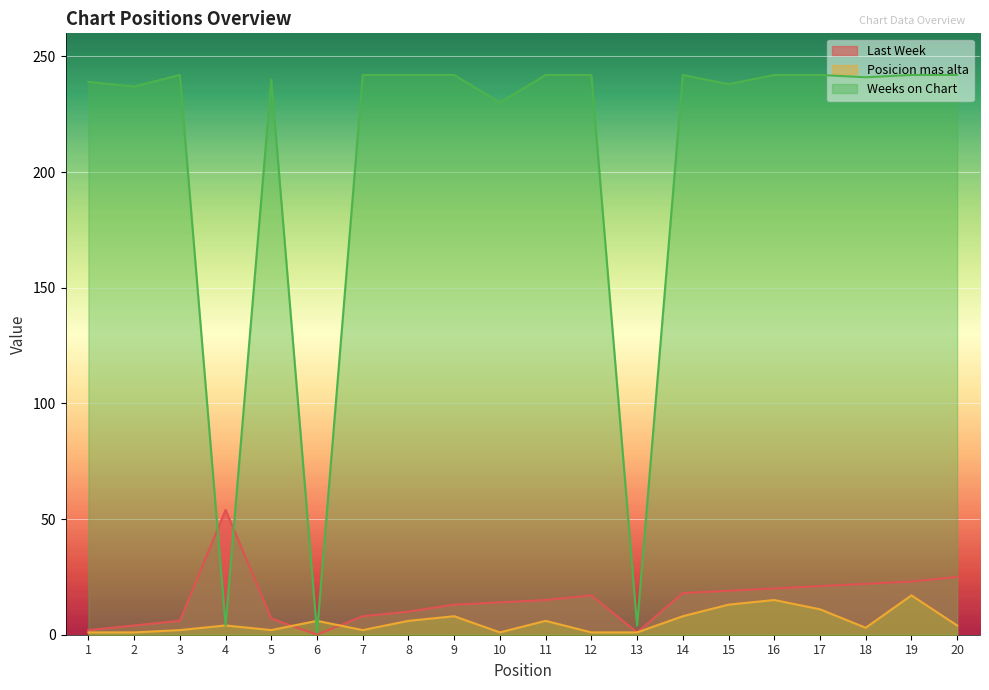

How many intersections are there between Weeks on Chart and Posicion mas alta?

2